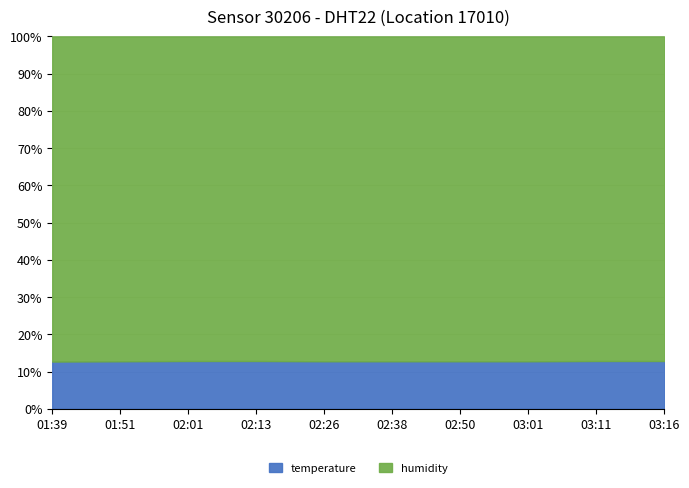

What is the label of the 6th point from the right?

02:26